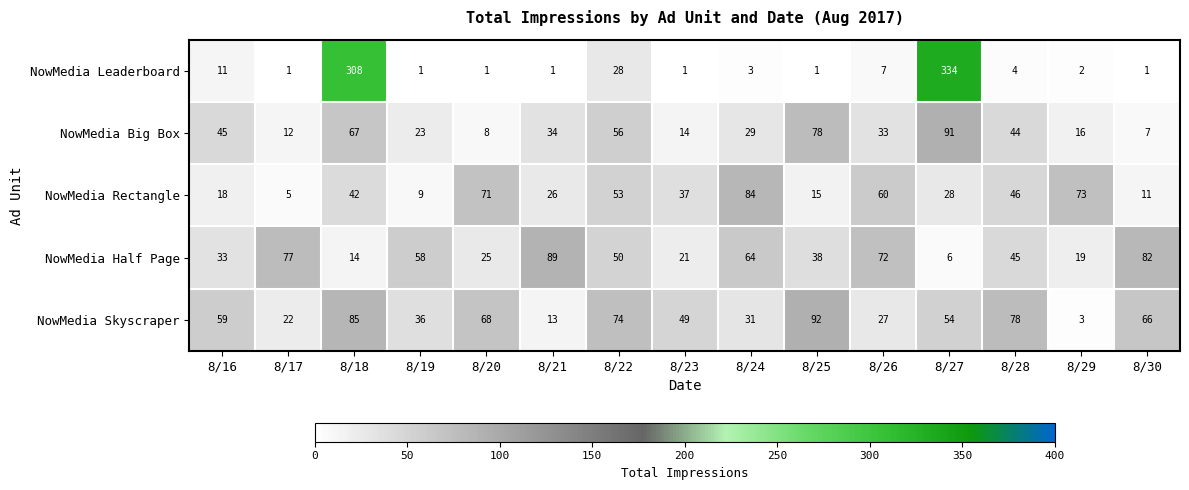

The value of NowMedia Big Box at 8/17 is 4. True or false?

False